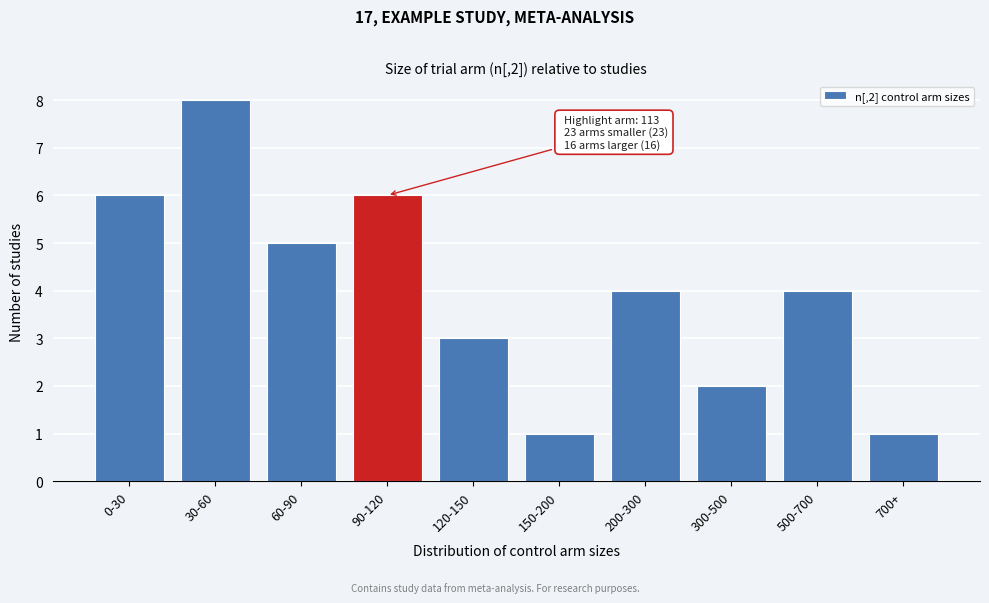

Reading left to right, extract all data points from this chart.

6	8	5	6	3	1	4	2	4	1